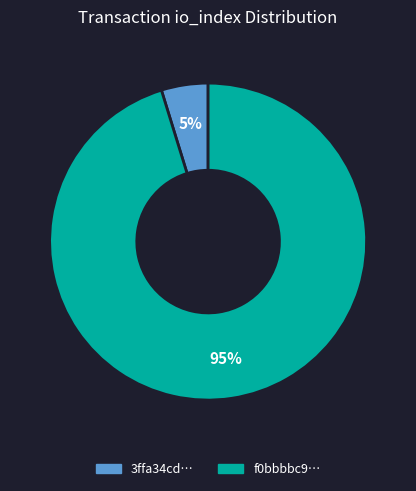

Is there a majority slice in this chart?

Yes